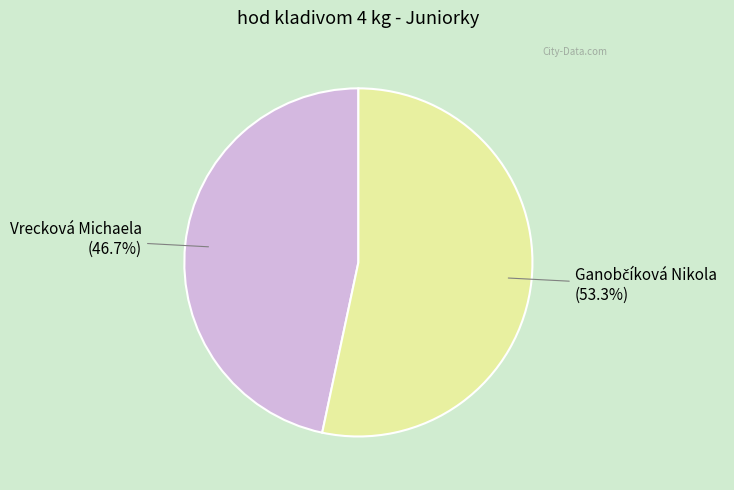

Is there any slice that represents more than half of the pie?

Yes